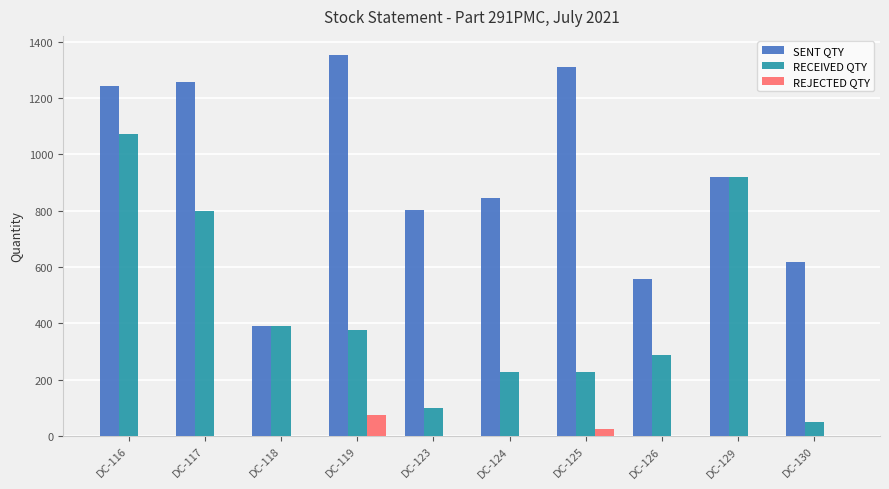

Where is SENT QTY nearest to the value 871?

DC-124